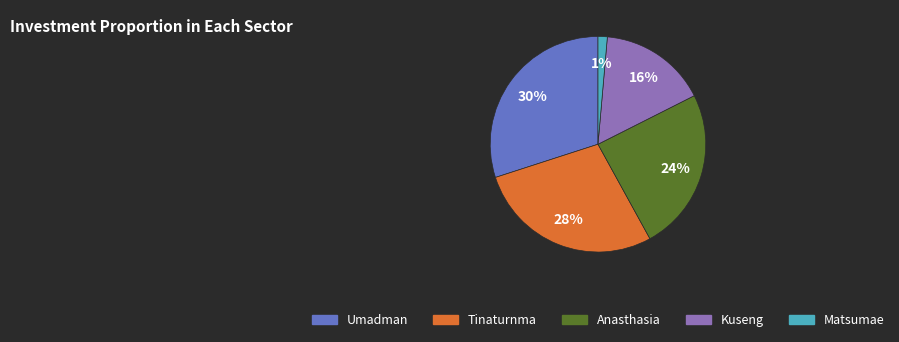

Combined, do Tinaturnma and Matsumae account for over 50%?

No